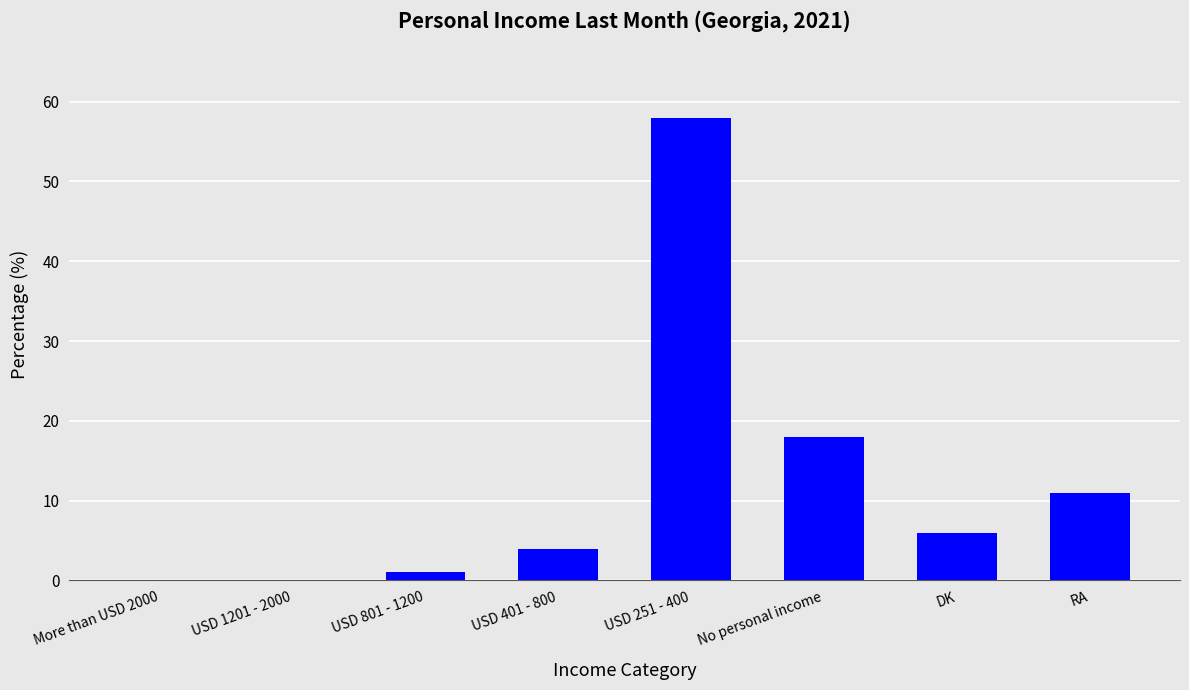

What is the greatest value displayed?

58